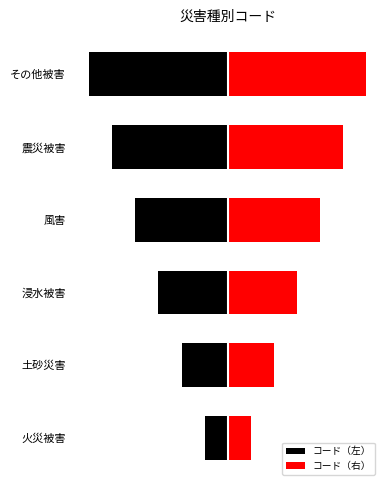

Count the コード（右） values in the range 2 to 5.

4